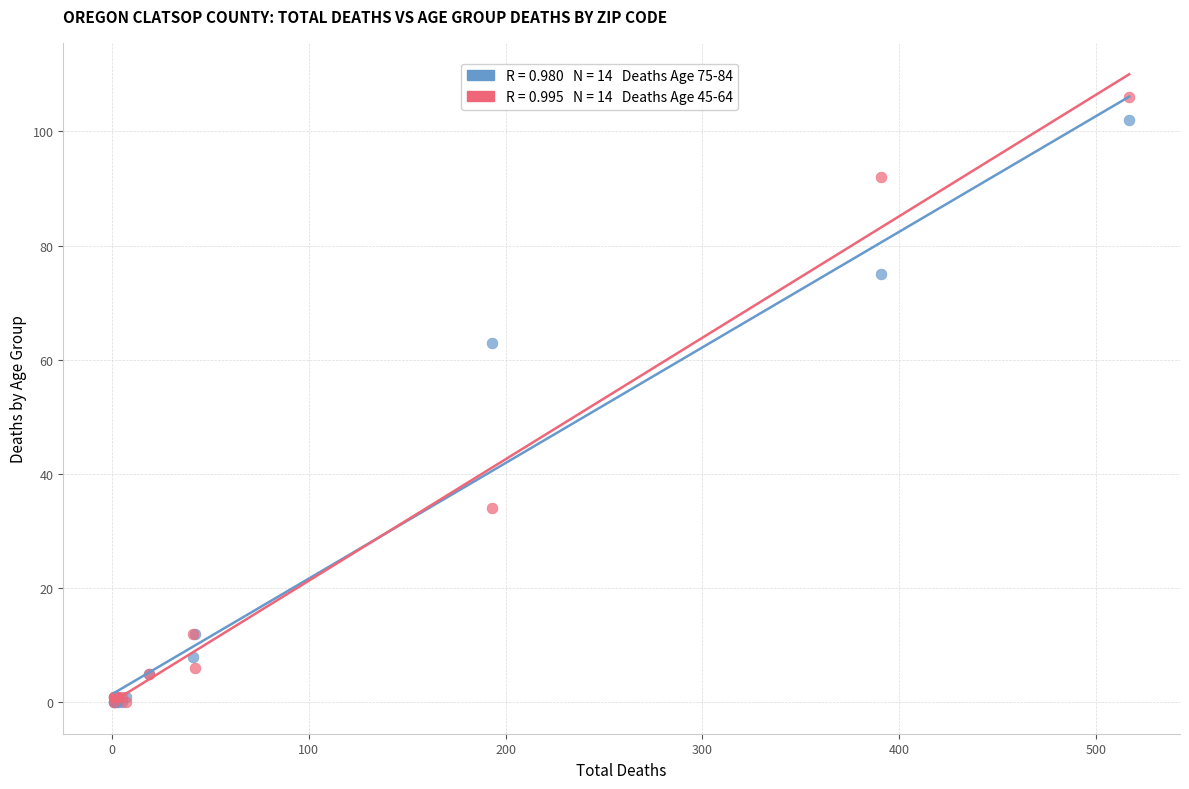

Across all series, what Y value is closest to 53?

63